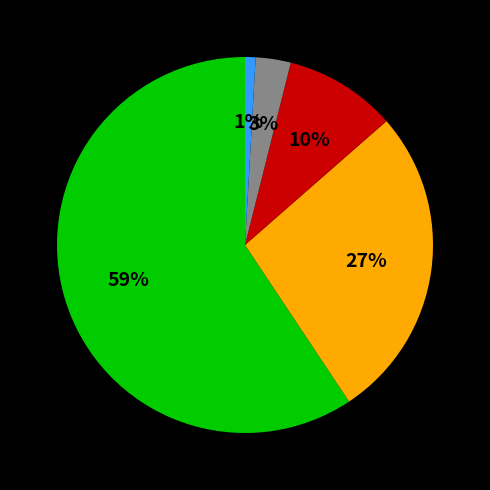

Does any single category account for the majority?

Yes